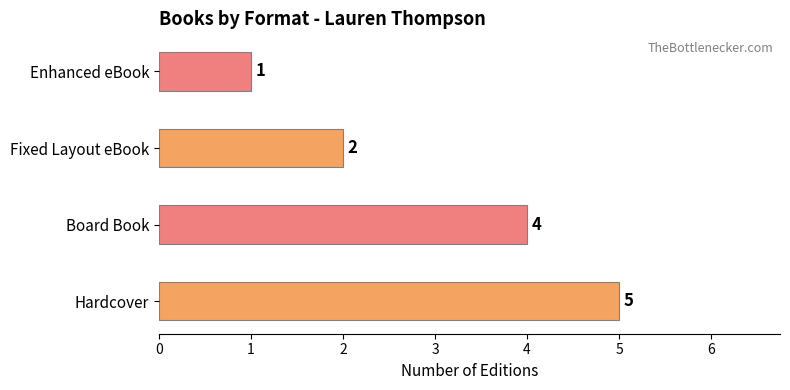

What is the maximum value shown in the chart?

5